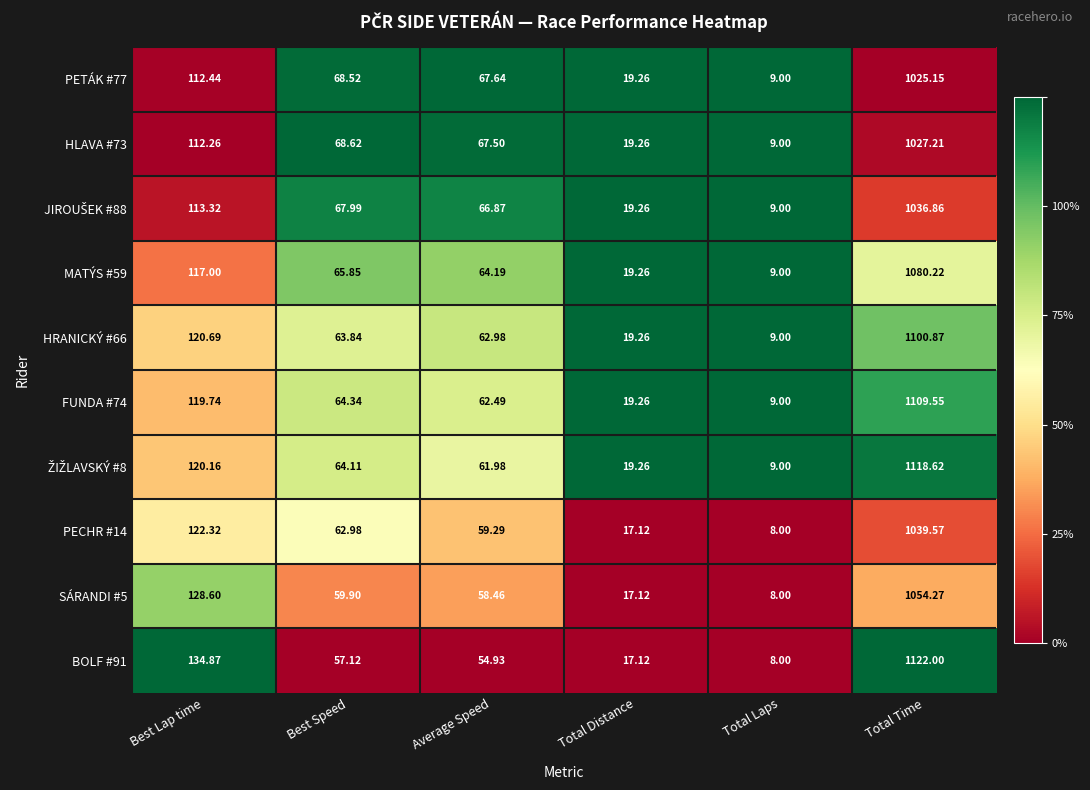

Which series has the largest total across all categories?

BOLF #91